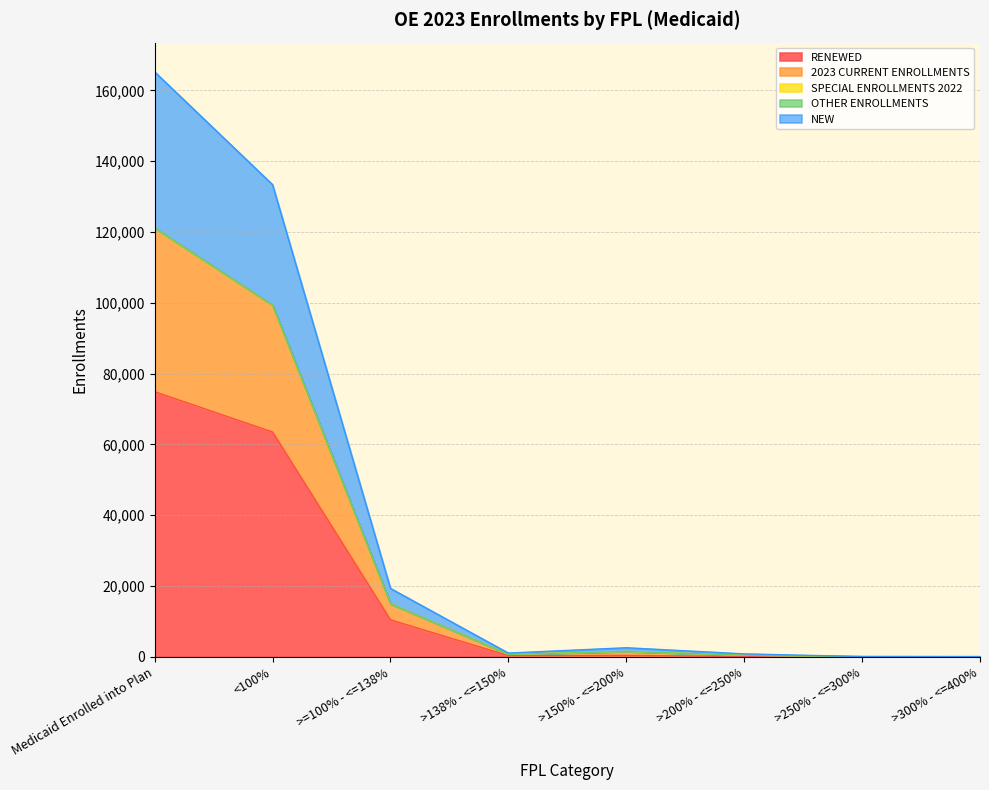

What is the minimum value for 2023 CURRENT ENROLLMENTS?

27